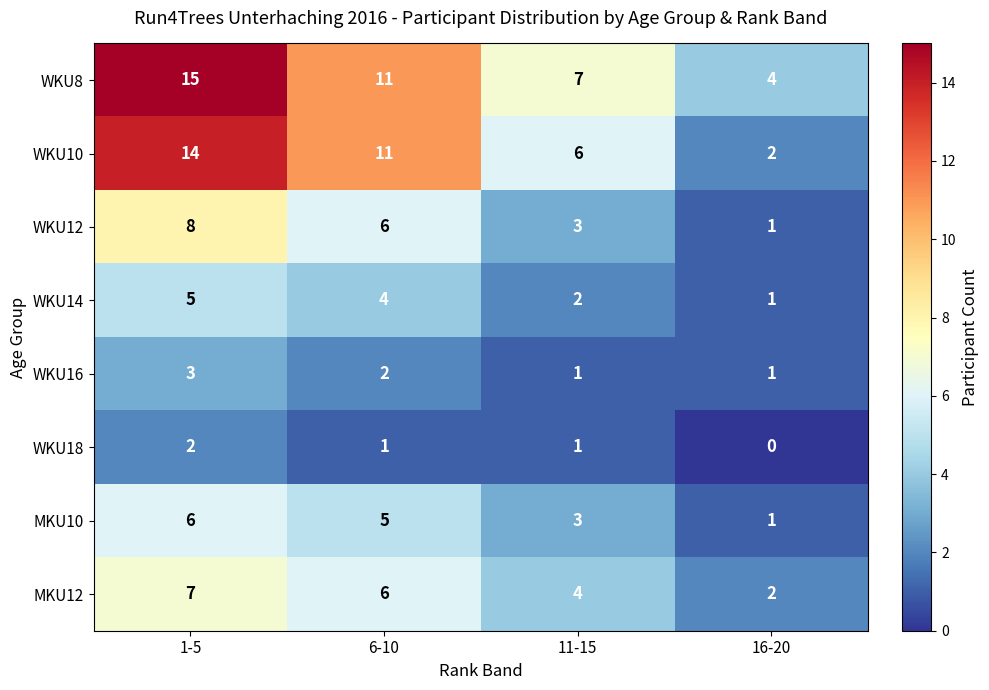

What is the total value across all series at 11-15?

27